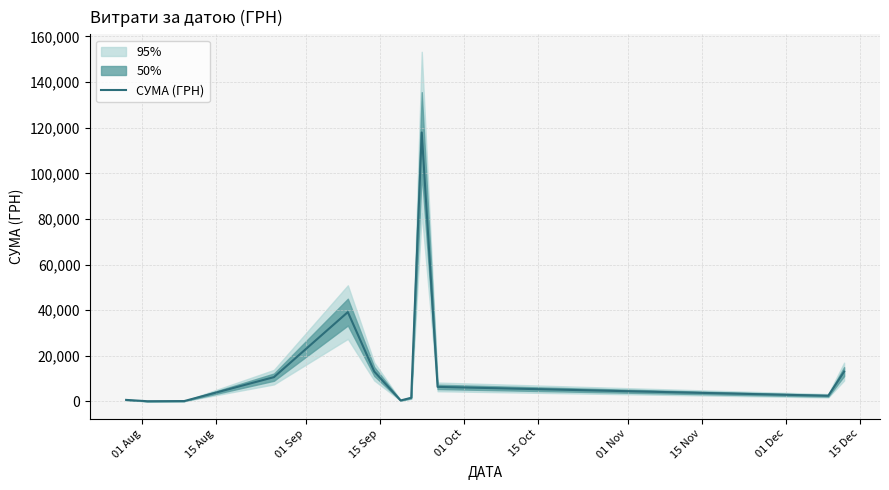

Count the number of categories in the chart.

12